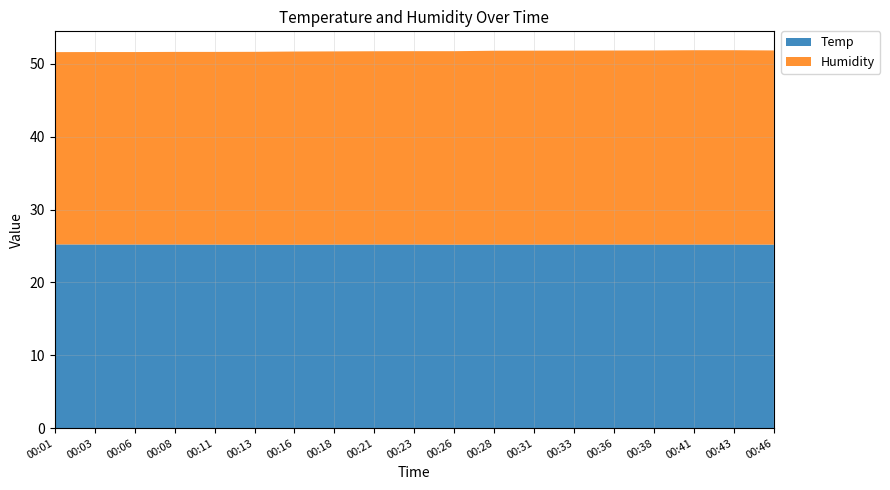

Reading left to right, extract all data points from this chart.

Temp: 00:01=25.2	00:03=25.2	00:06=25.2	00:08=25.2	00:11=25.2	00:13=25.2	00:16=25.2	00:18=25.2	00:21=25.2	00:23=25.2	00:26=25.2	00:28=25.2	00:31=25.2	00:33=25.2	00:36=25.2	00:38=25.2	00:41=25.2	00:43=25.2	00:46=25.2
Humidity: 00:01=26.4	00:03=26.4	00:06=26.4	00:08=26.4	00:11=26.4	00:13=26.5	00:16=26.5	00:18=26.5	00:21=26.5	00:23=26.5	00:26=26.6	00:28=26.6	00:31=26.6	00:33=26.6	00:36=26.6	00:38=26.6	00:41=26.7	00:43=26.7	00:46=26.6